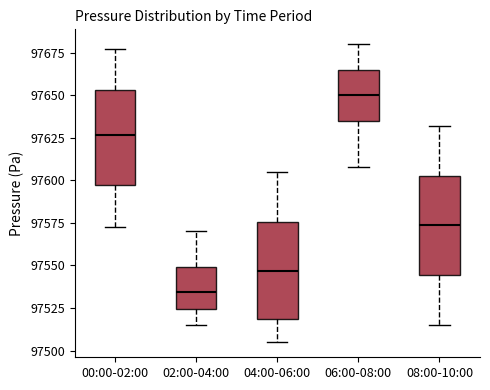

Reading left to right, transcribe this box plot: for each box, give where its median line is, the range the box spans, and where its two whiskers end, as read against the y-axis. The values are not printed on the chart, so give them approximately, as read against the axis.

00:00-02:00: median 97625, box 97595 to 97655, whiskers 97575 to 97675
02:00-04:00: median 97535, box 97525 to 97550, whiskers 97515 to 97570
04:00-06:00: median 97545, box 97520 to 97575, whiskers 97505 to 97605
06:00-08:00: median 97650, box 97635 to 97665, whiskers 97610 to 97680
08:00-10:00: median 97575, box 97545 to 97605, whiskers 97515 to 97630